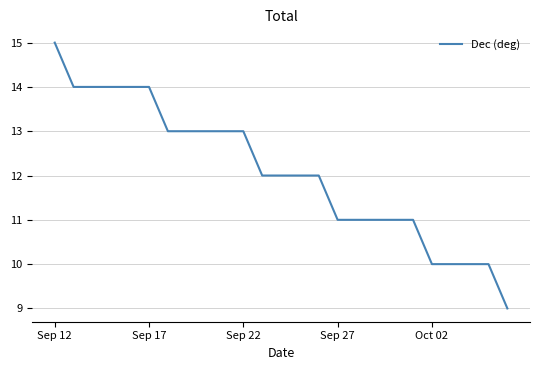

What is the minimum value shown in the chart?

9